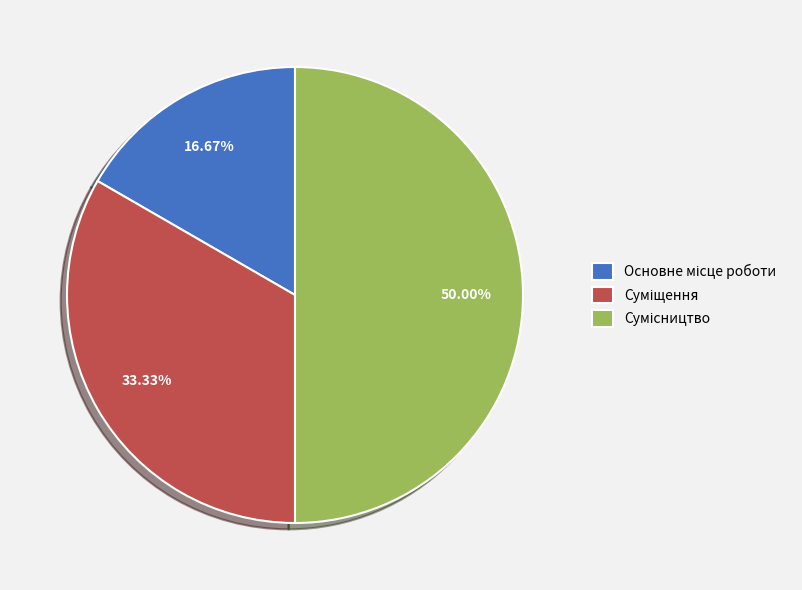

What is the change in value from Суміщення to Сумісництво?

+1